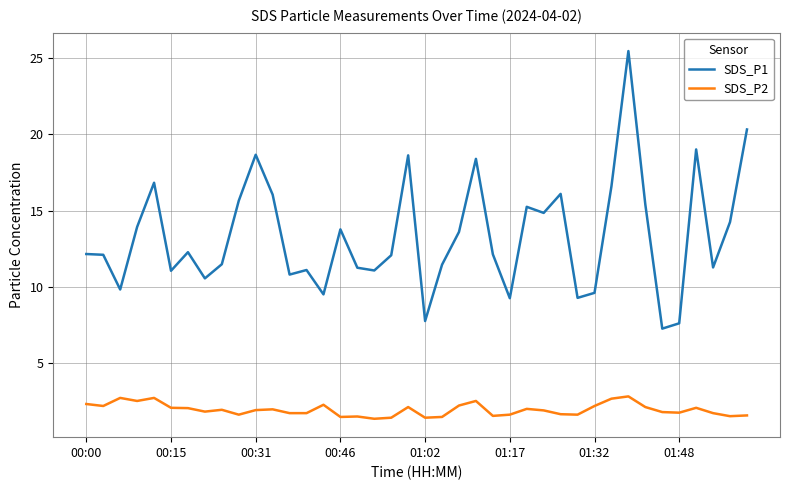

Which series has the largest range (max minus min)?

SDS_P1